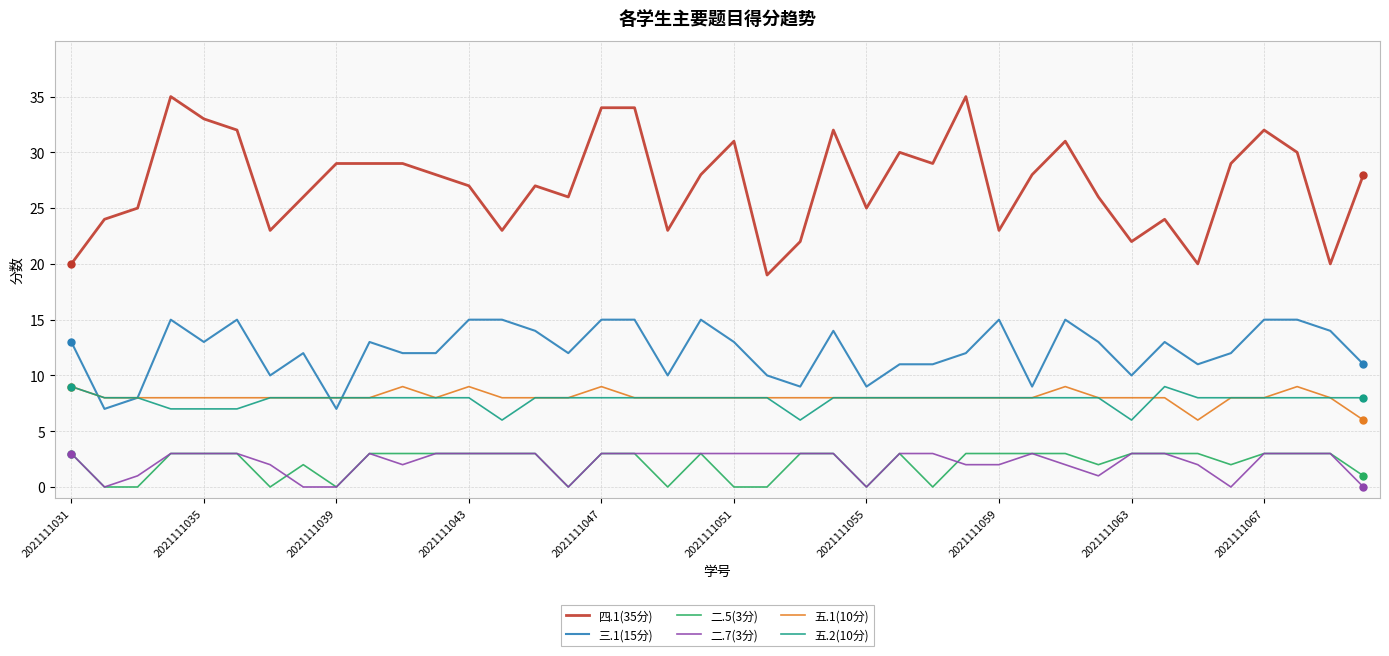

Count the 二.5(3分) values in the range 1 to 3.

30